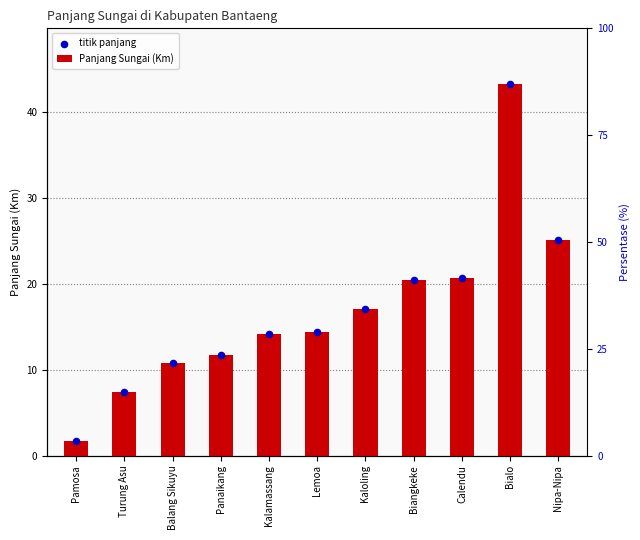

What is the total value across all series at Biangkeke?

40.9